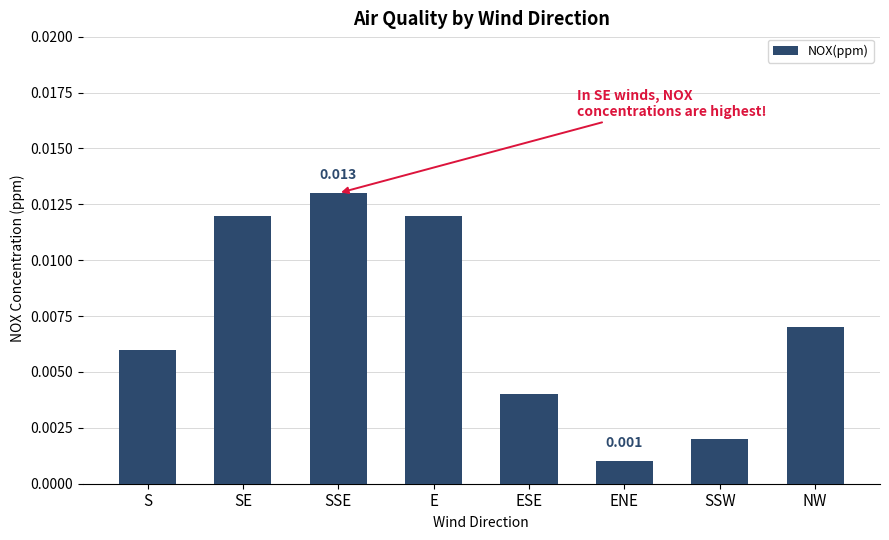

What is the label of the 2nd bar from the left?

SE